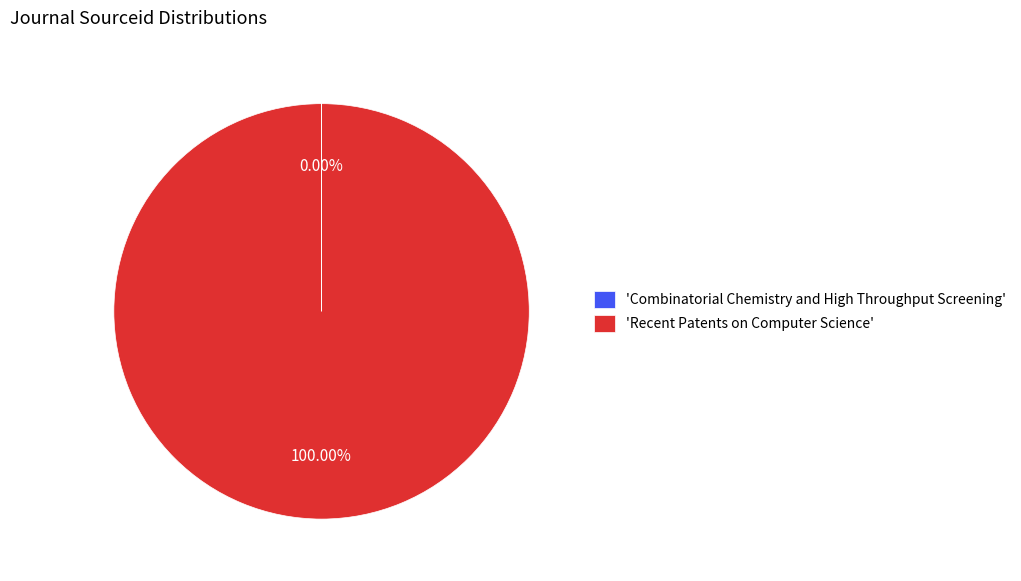

Which category accounts for the majority?

'Recent Patents on Computer Science'